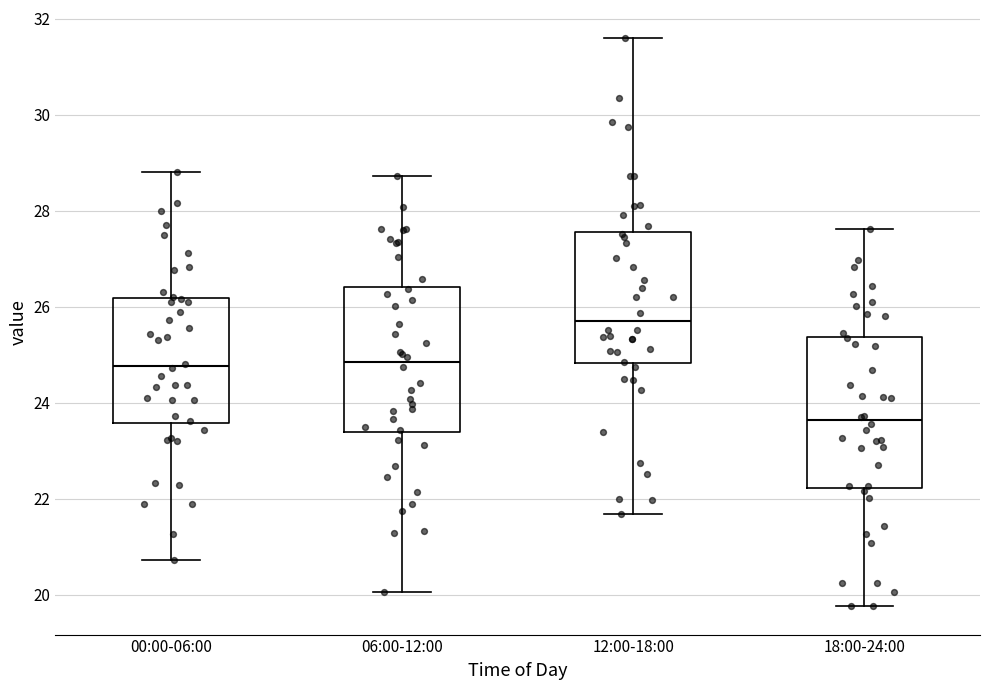

Which box's median line is the highest?

12:00-18:00